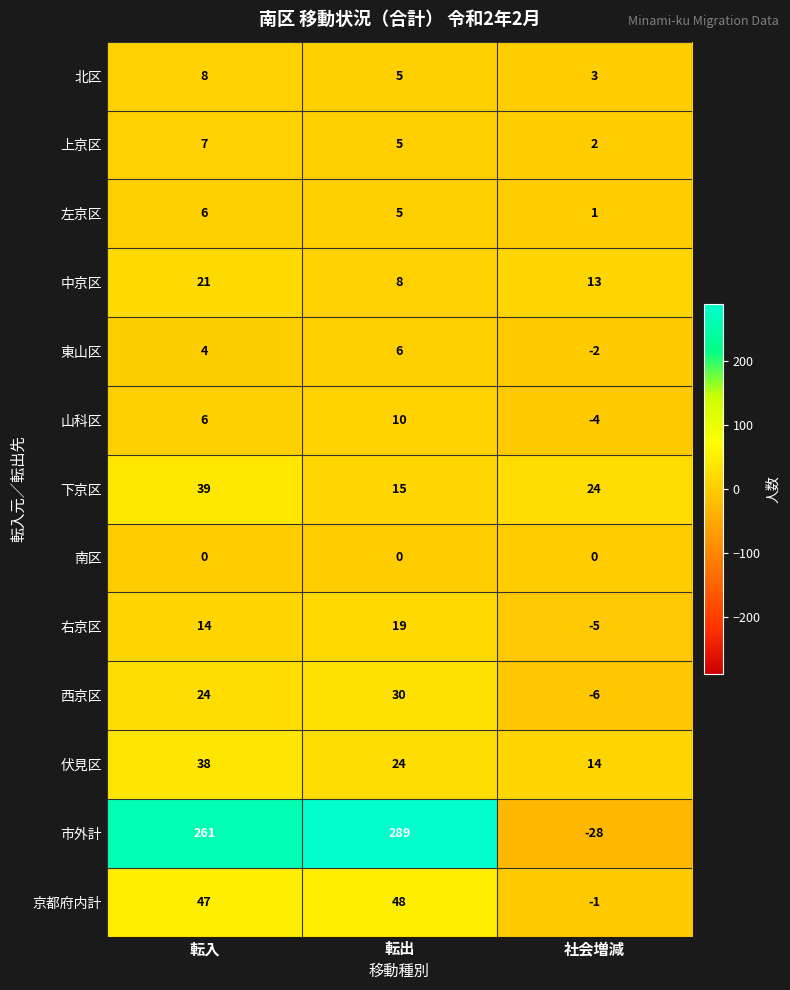

At which category is the sum across all series the highest?

転入